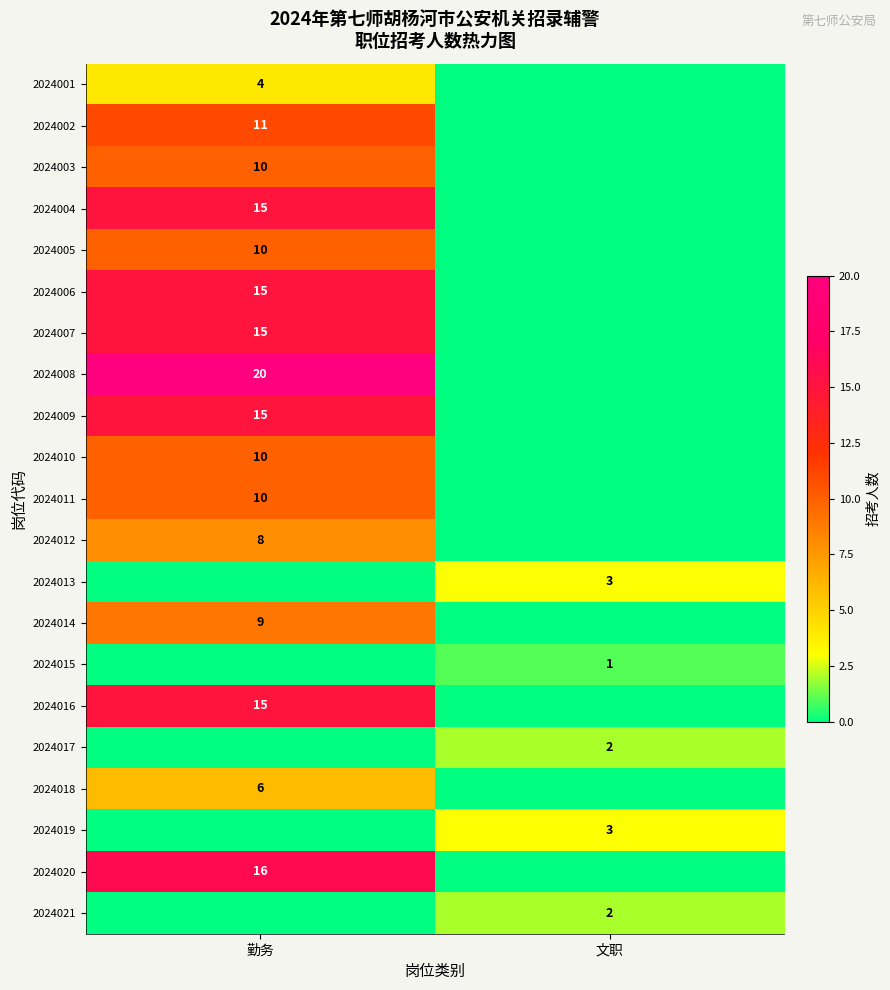

Is it true that 2024009 equals 15 at 勤务?

True